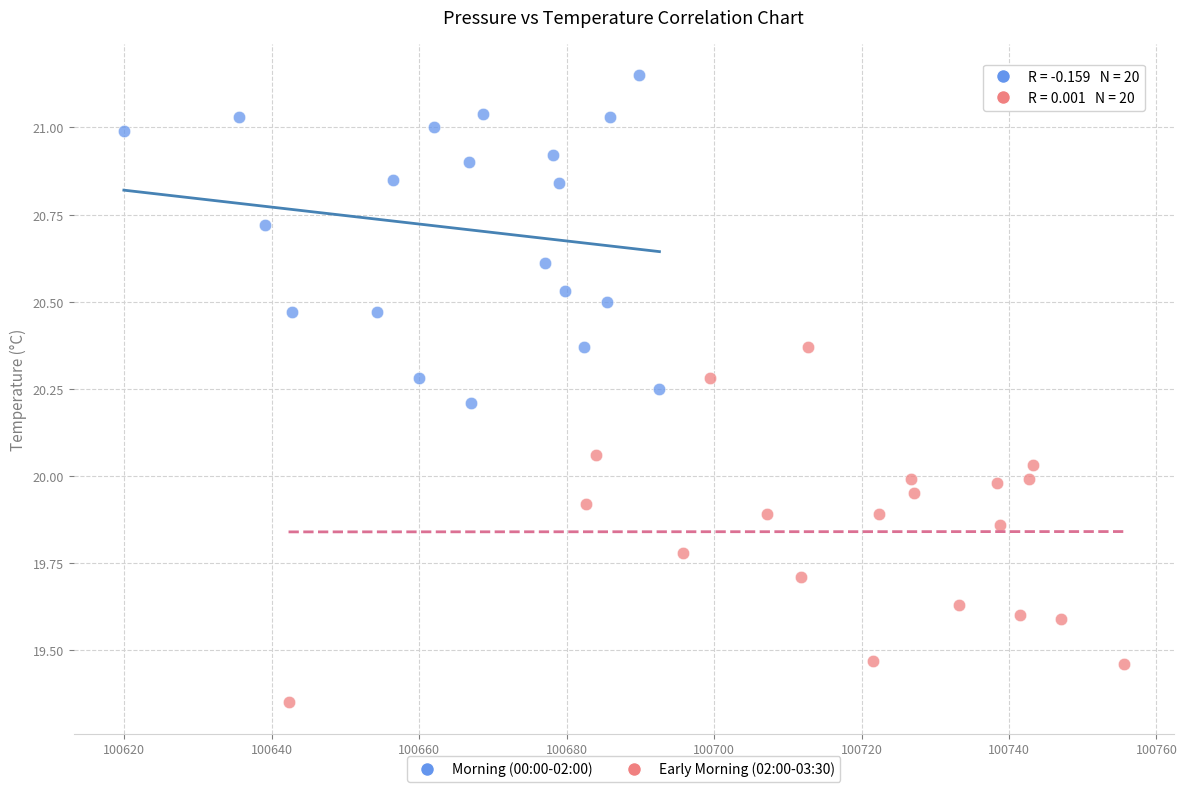

Which series reaches the maximum Y coordinate?

Morning (00:00-02:00)